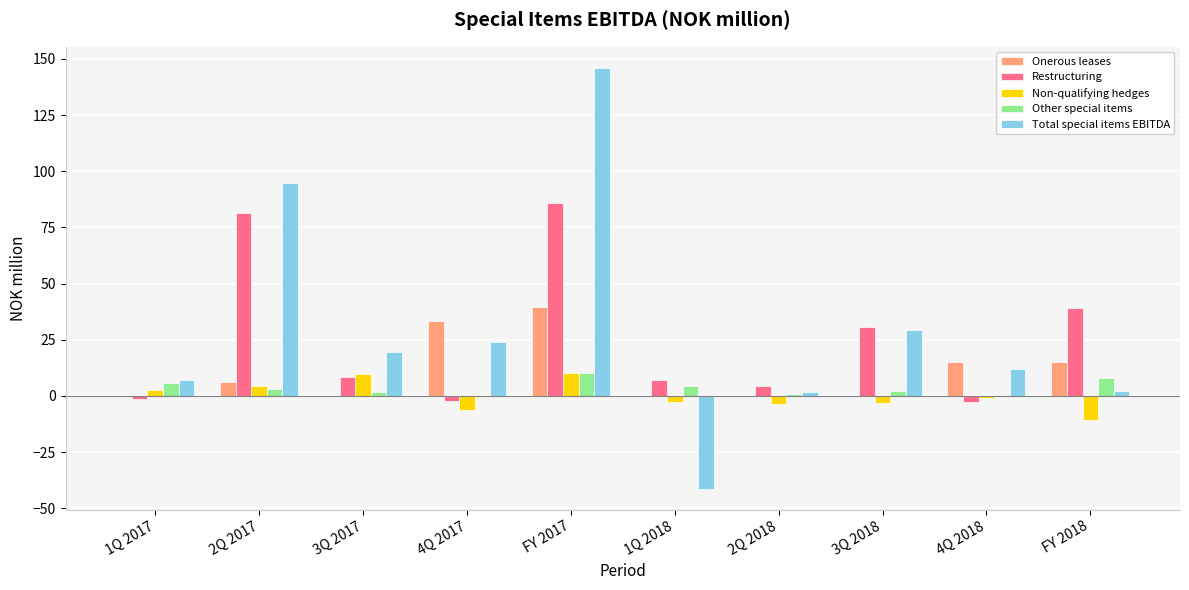

Which label corresponds to the largest value in the chart?

FY 2017